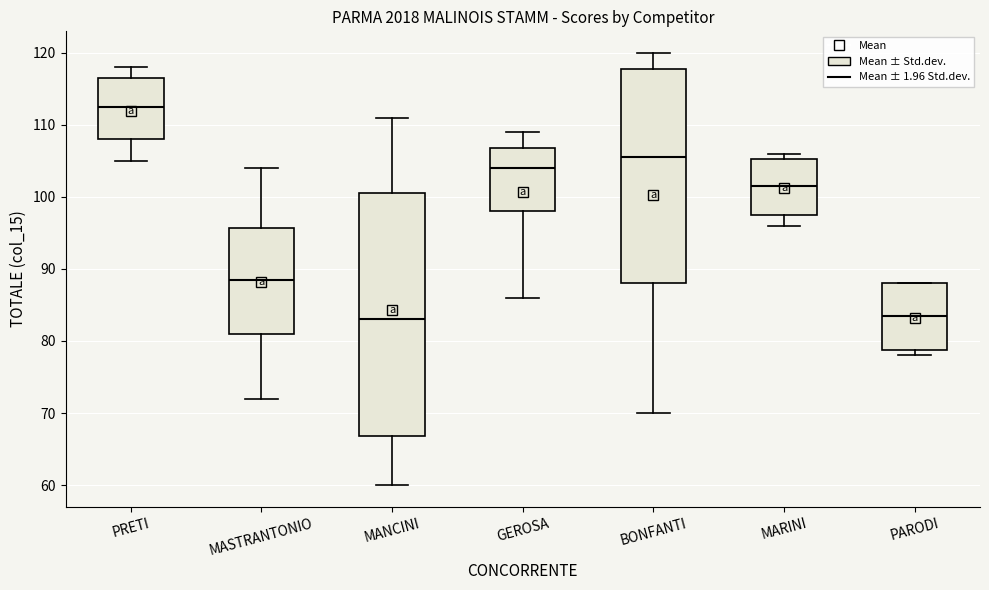

Which box is the tallest, from its lower edge to its upper edge?

MANCINI